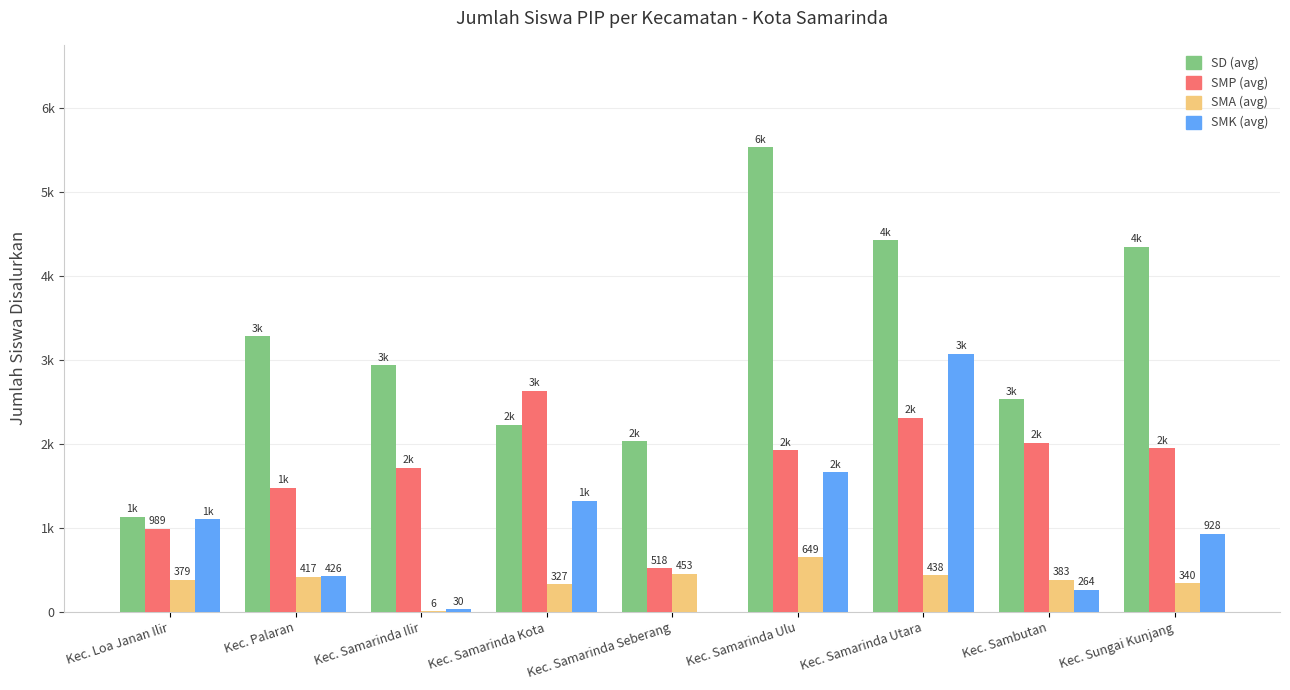

Are the bars grouped side by side (vs. stacked)?

Yes